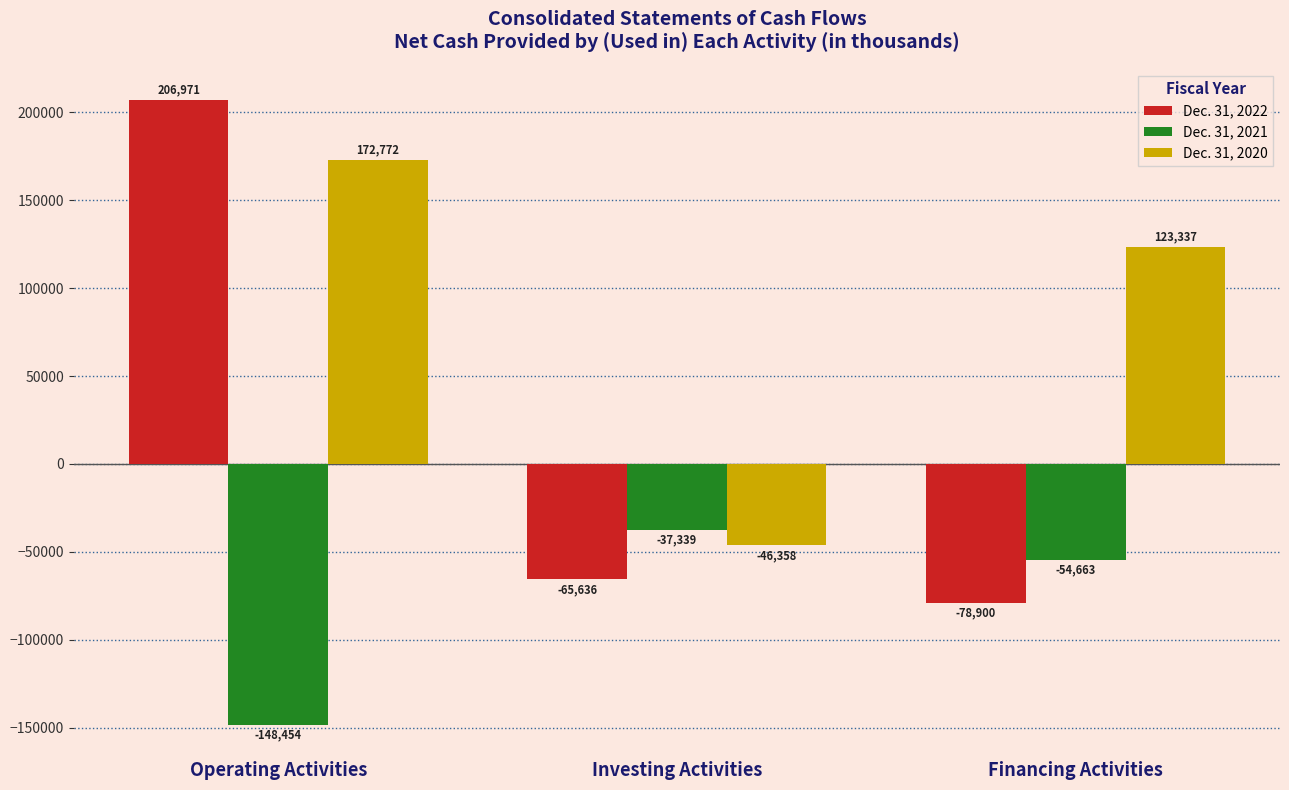

What is the total value across all series at Financing Activities?

-10226